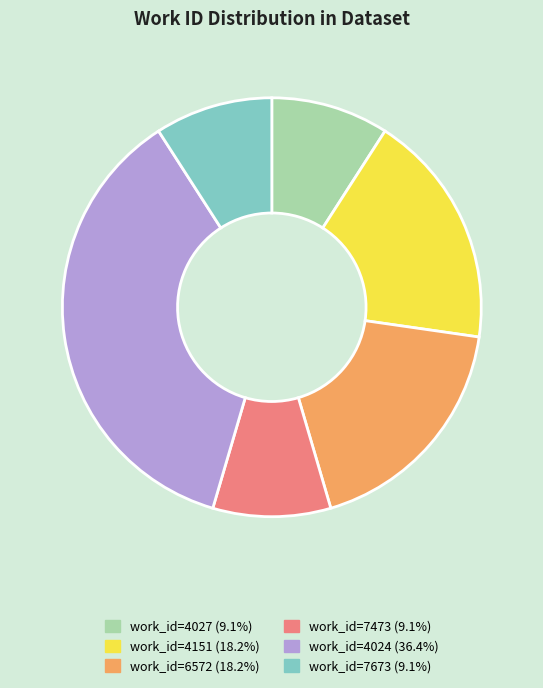

Is there any slice that represents more than half of the pie?

No